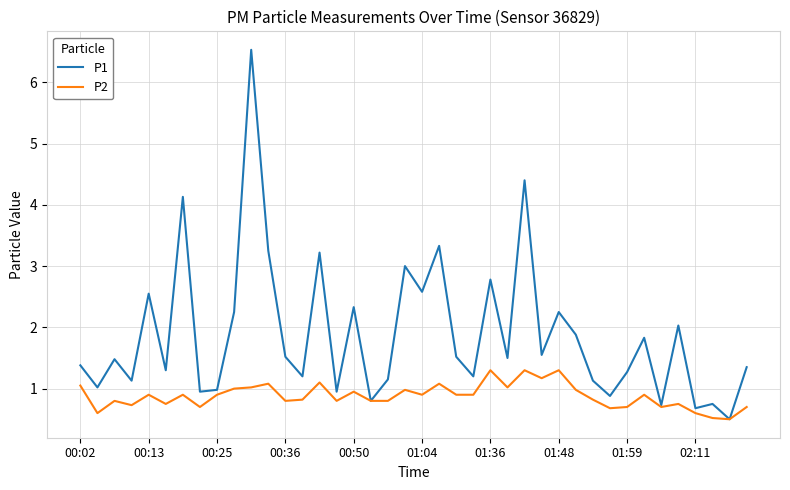

Which series has the largest total across all categories?

P1